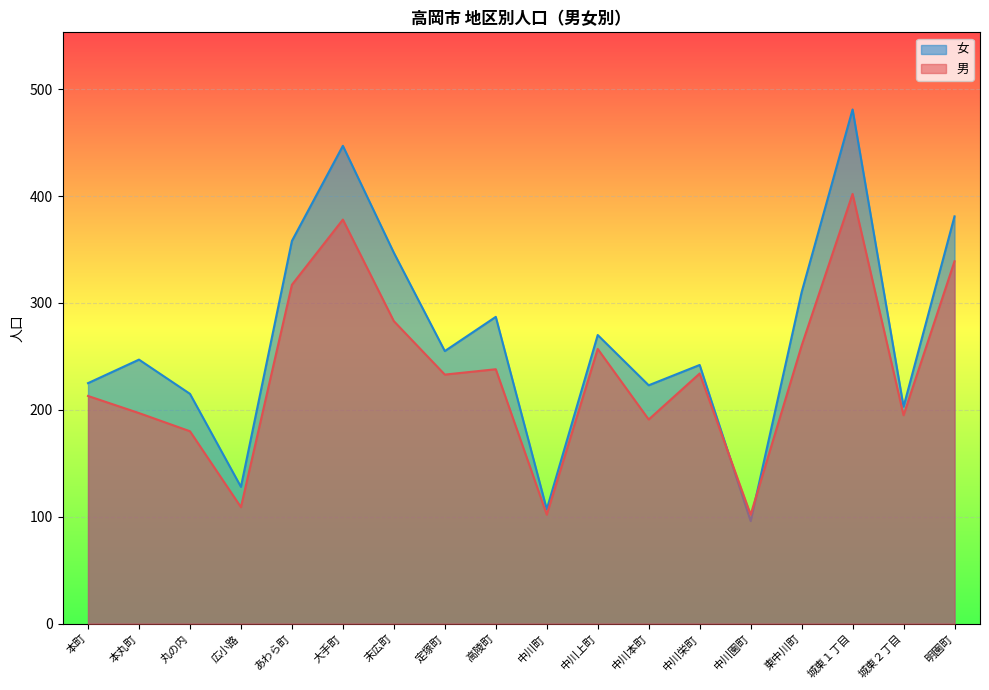

Where is the first local minimum for 男?

広小路